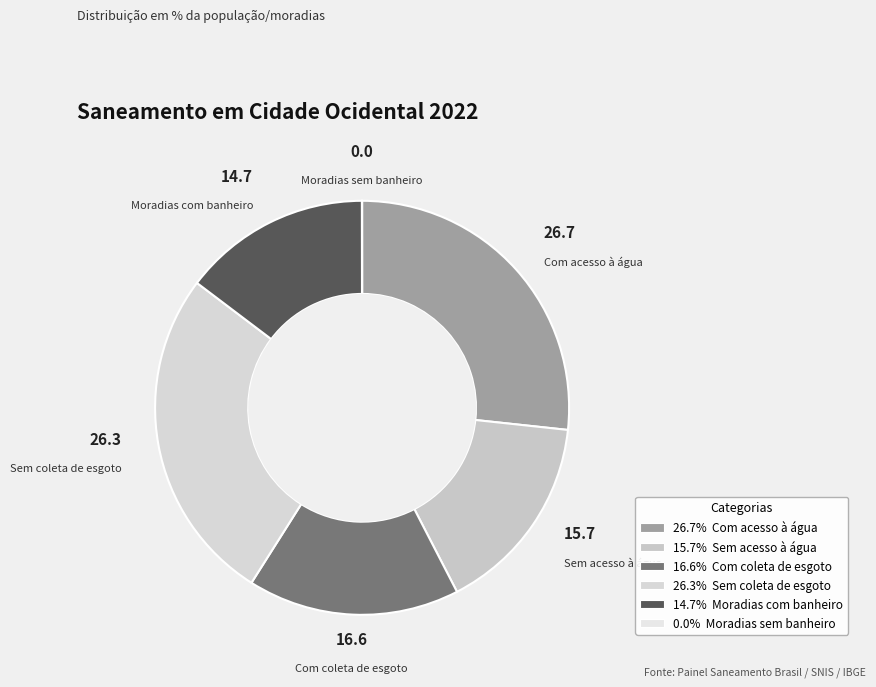

Is it true that Moradias com banheiro is 7% of the pie?

False